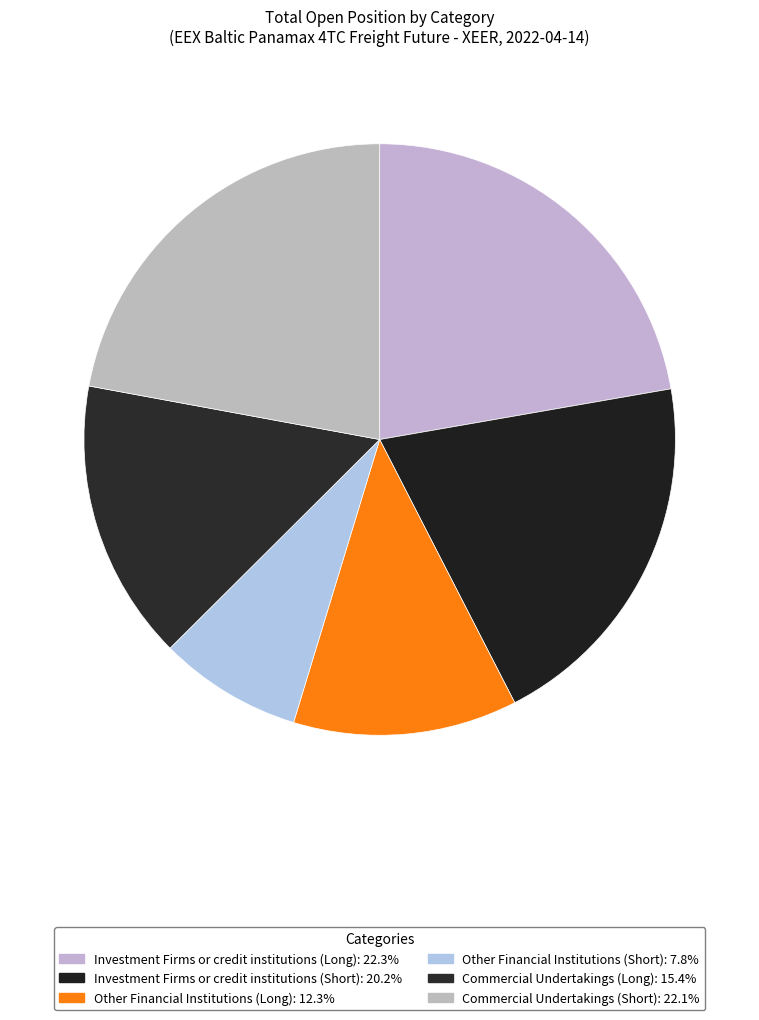

What is the change in value from Other Financial Institutions (Long) to Commercial Undertakings (Short)?

+10815.0